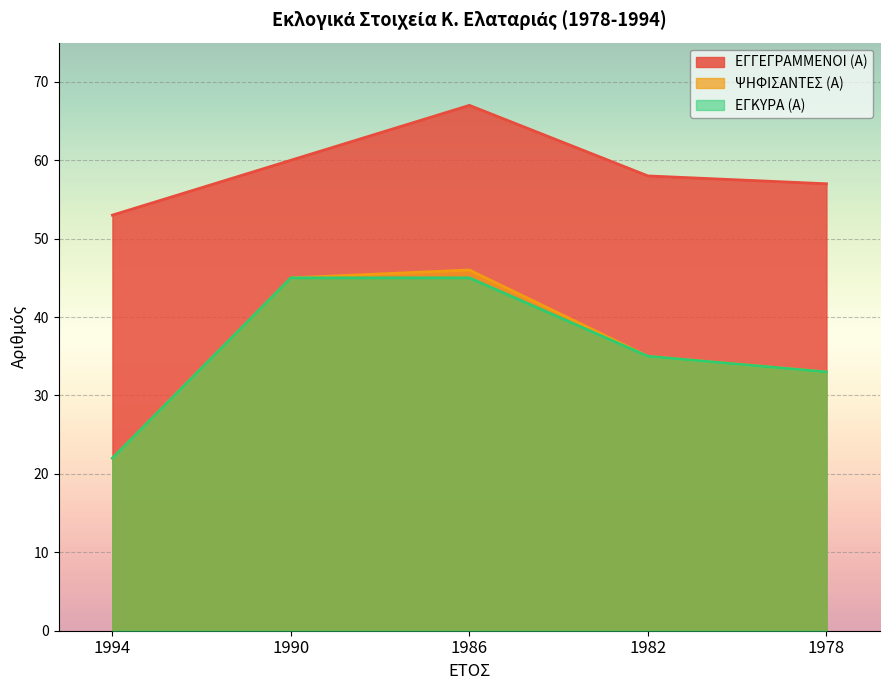

What is the value of the ΕΓΓΕΓΡΑΜΜΕΝΟΙ (Α) point at the 3rd from the left?

67